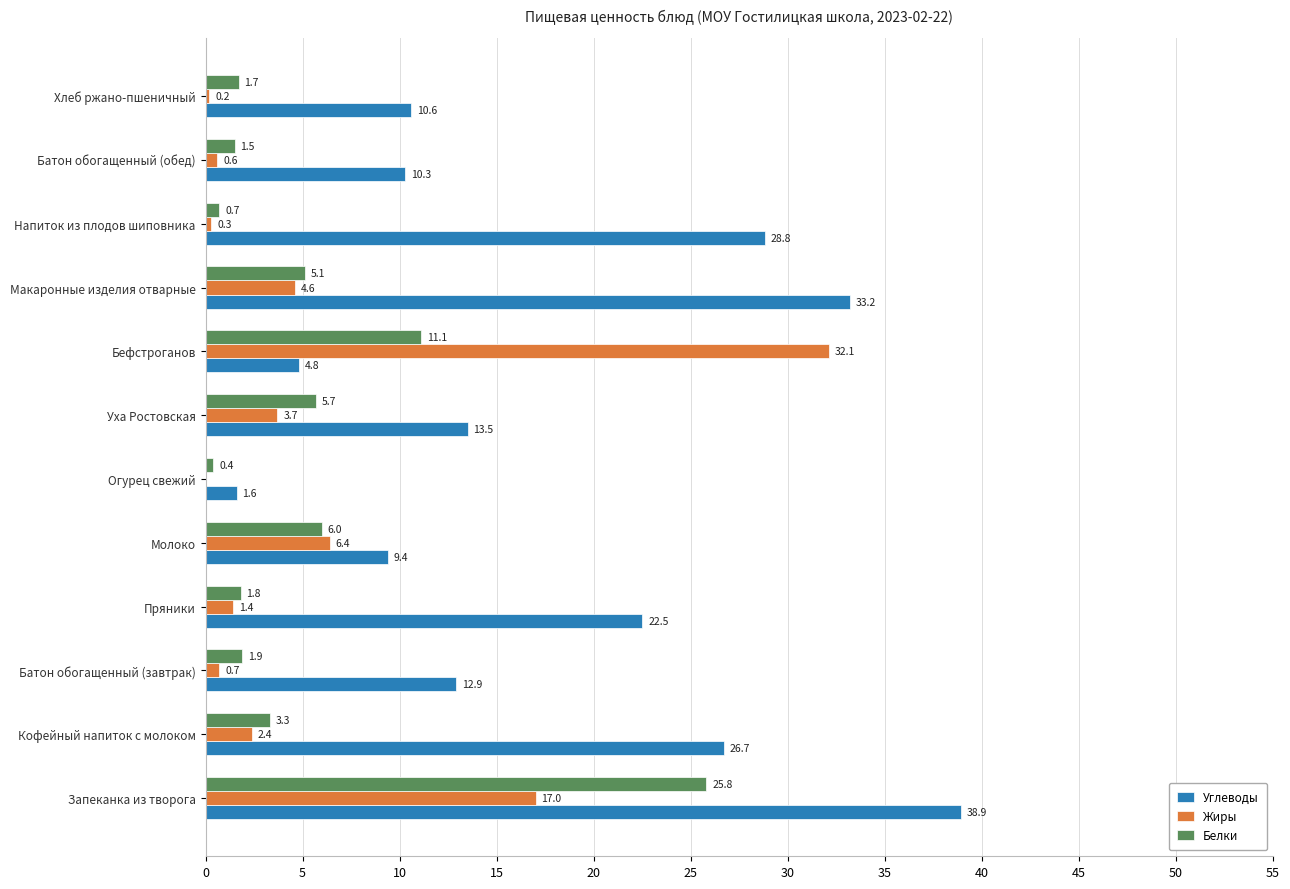

What is the average value of the Жиры series?

5.8